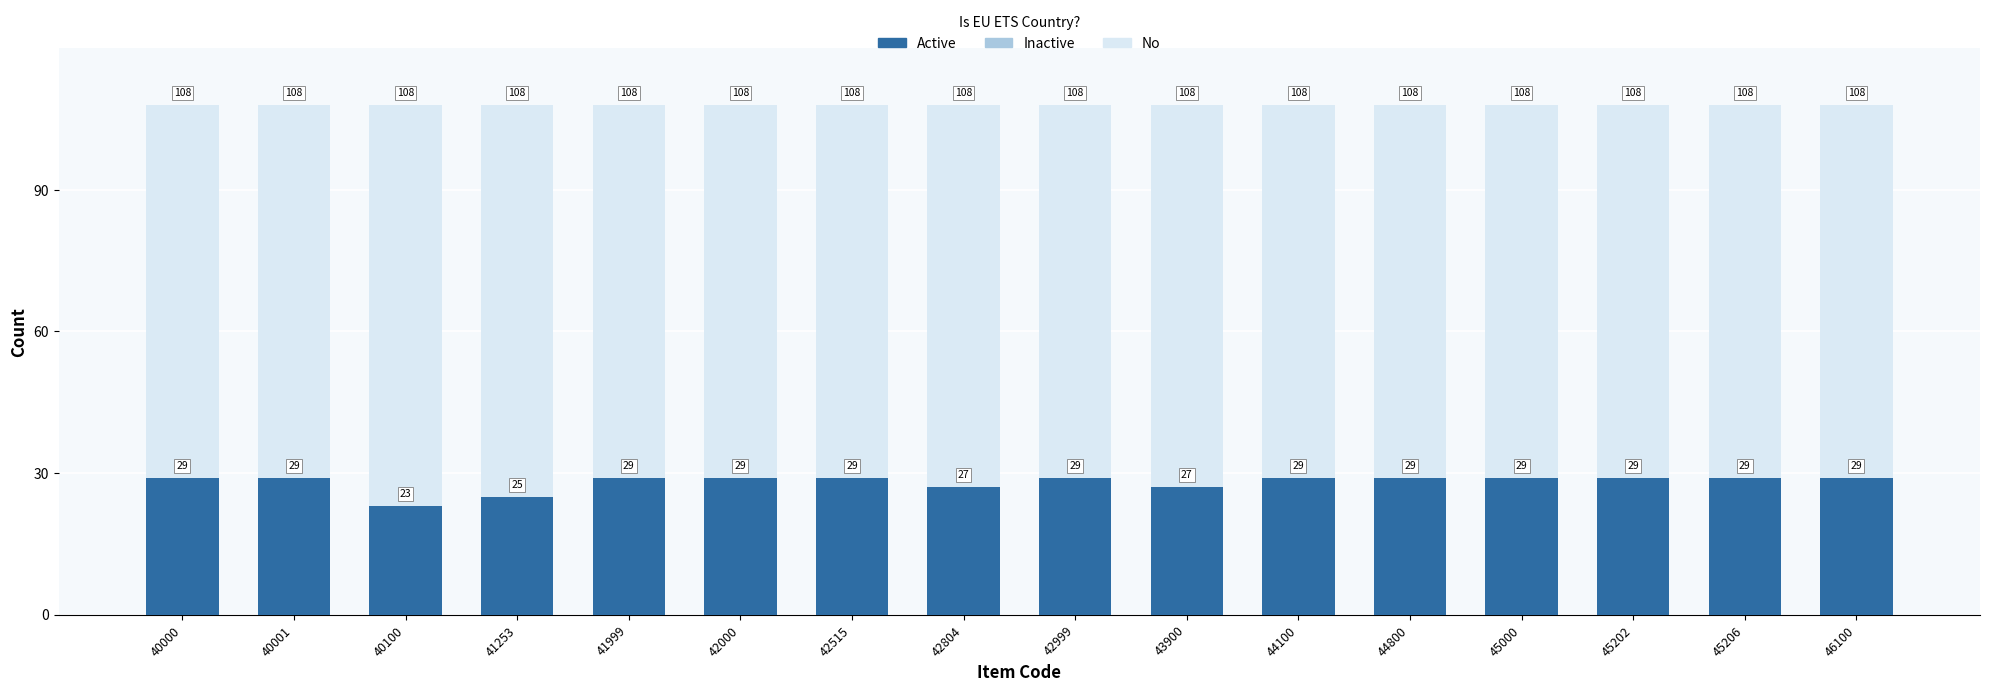

Is it true that Inactive equals 2 at 44800?

True